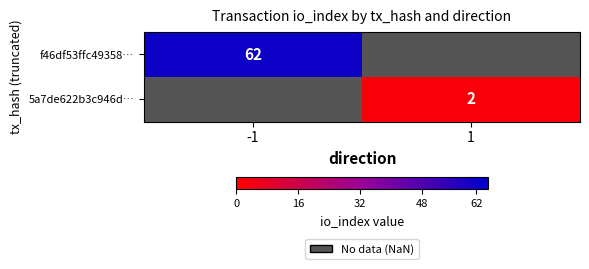

The 5a7de622b3c946d… series shows 2 at 1. True or false?

True